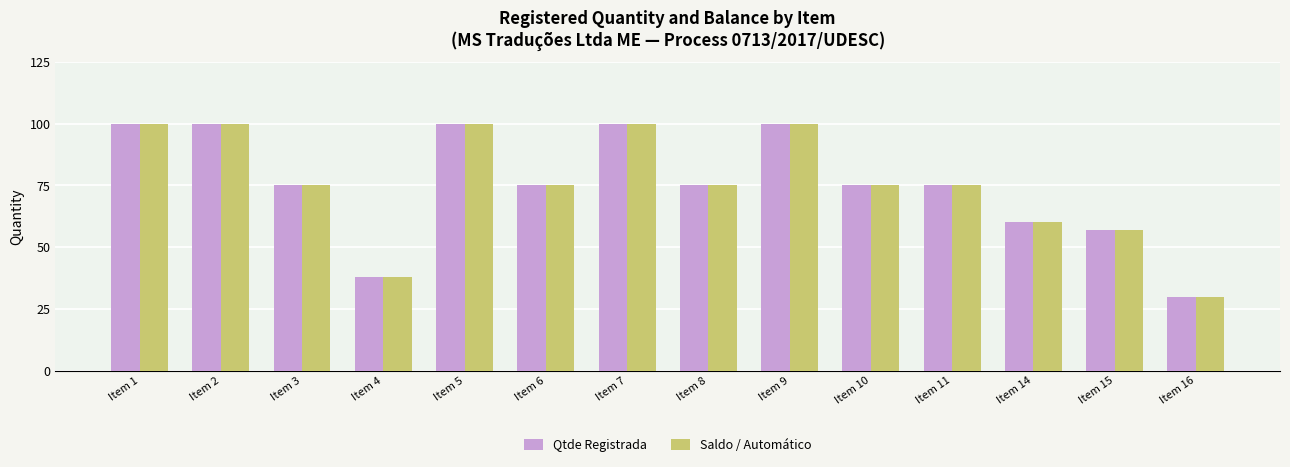

What is the difference between the Qtde Registrada values at Item 11 and Item 15?

18